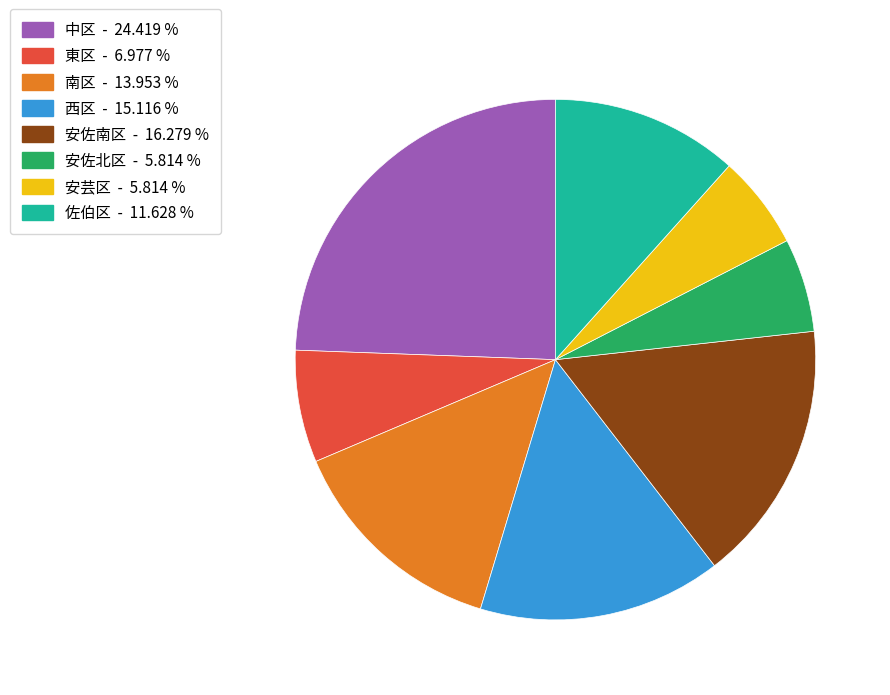

Is there a majority slice in this chart?

No